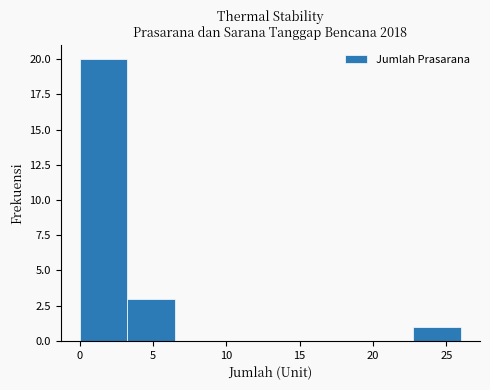

How tall is the bar that spans 3.25 to 6.50 on the x-axis? Neither the bar edges nor the heights are printed on the chart, so give them approximately, as read against the axes.

3